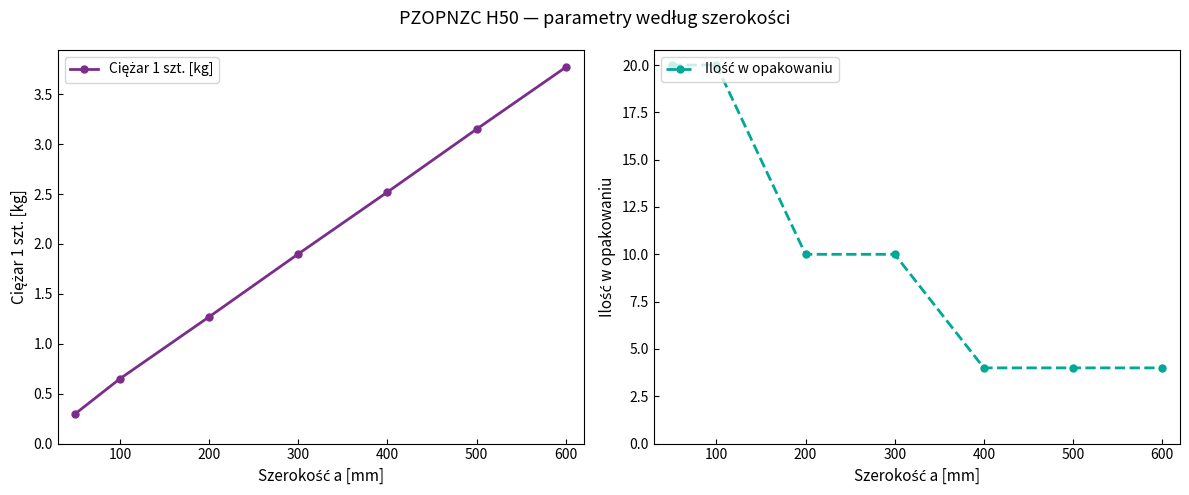

The Ciężar 1 szt. [kg] series shows 5.0 at 500. True or false?

False